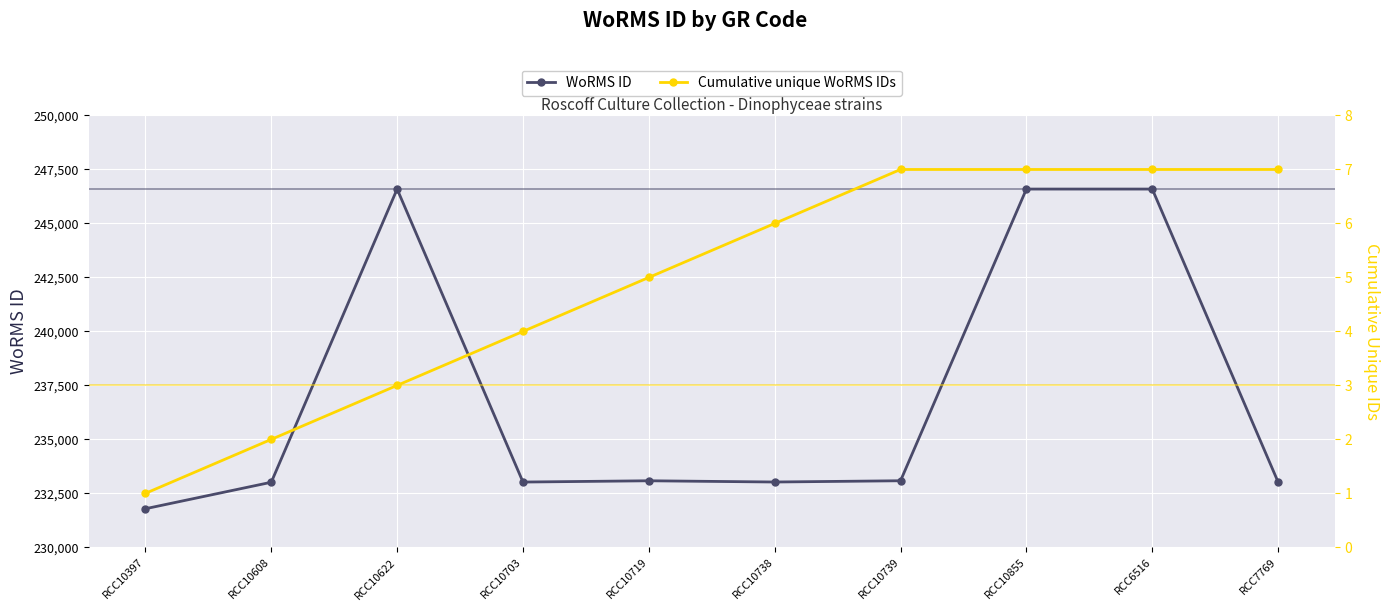

What is the difference between the highest and lowest values at RCC10738?

233020